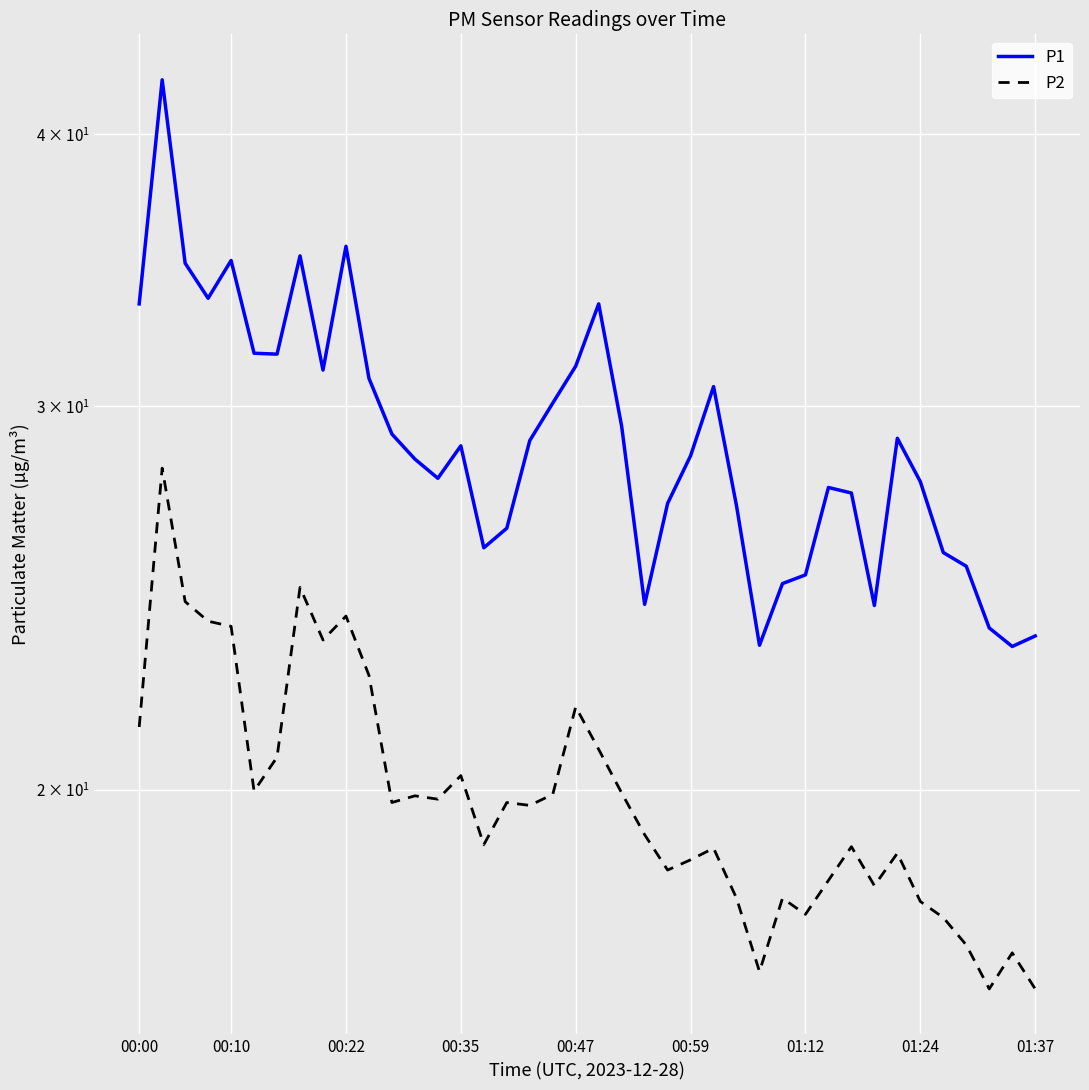

How many data points in P1 are less than 28?

18